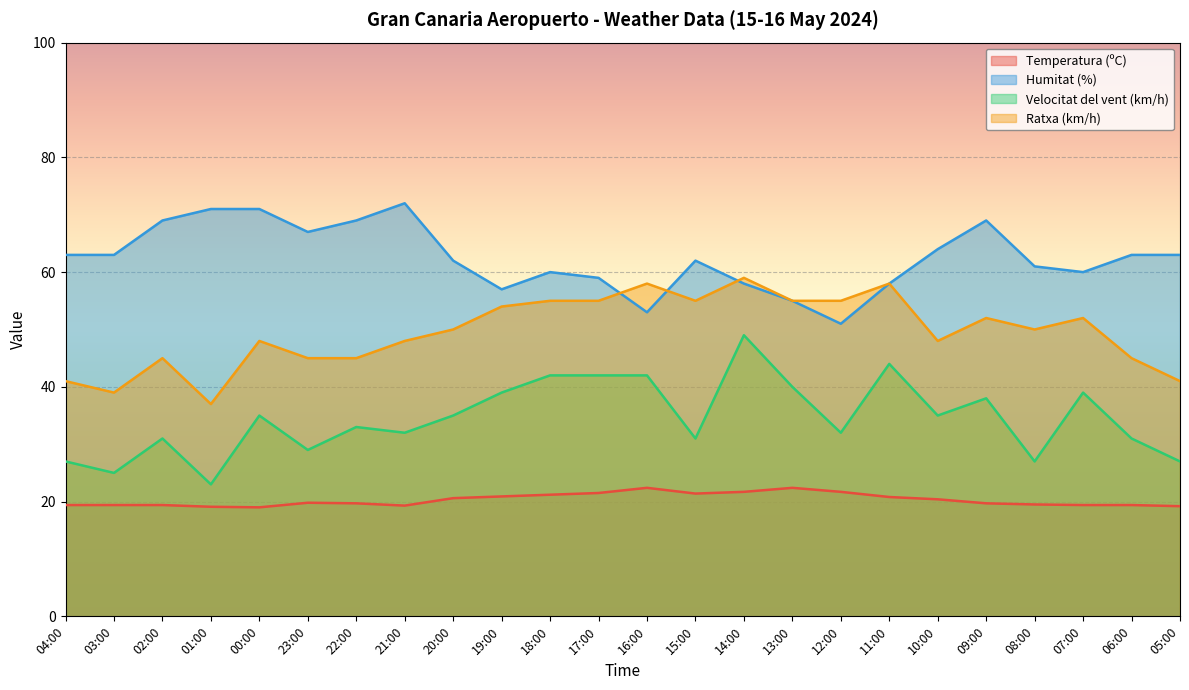

Is it true that Velocitat del vent (km/h) equals 31.0 at 02:00?

True